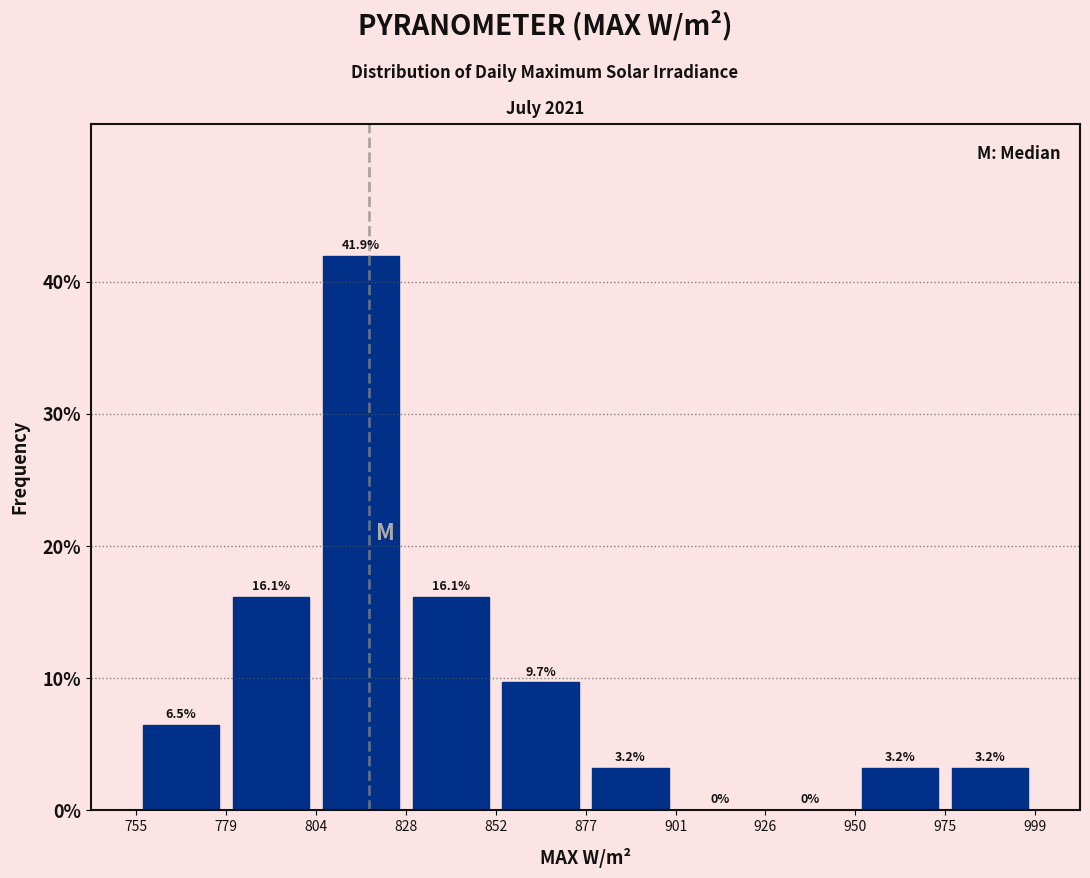

Reading left to right, list every bar in this chart as the range it spans on the x-axis followed by its height.

755 to 779: 6.5
779 to 804: 16.1
804 to 828: 41.9
828 to 852: 16.1
852 to 877: 9.7
877 to 901: 3.2
901 to 926: 0.0
926 to 950: 0.0
950 to 975: 3.2
975 to 999: 3.2